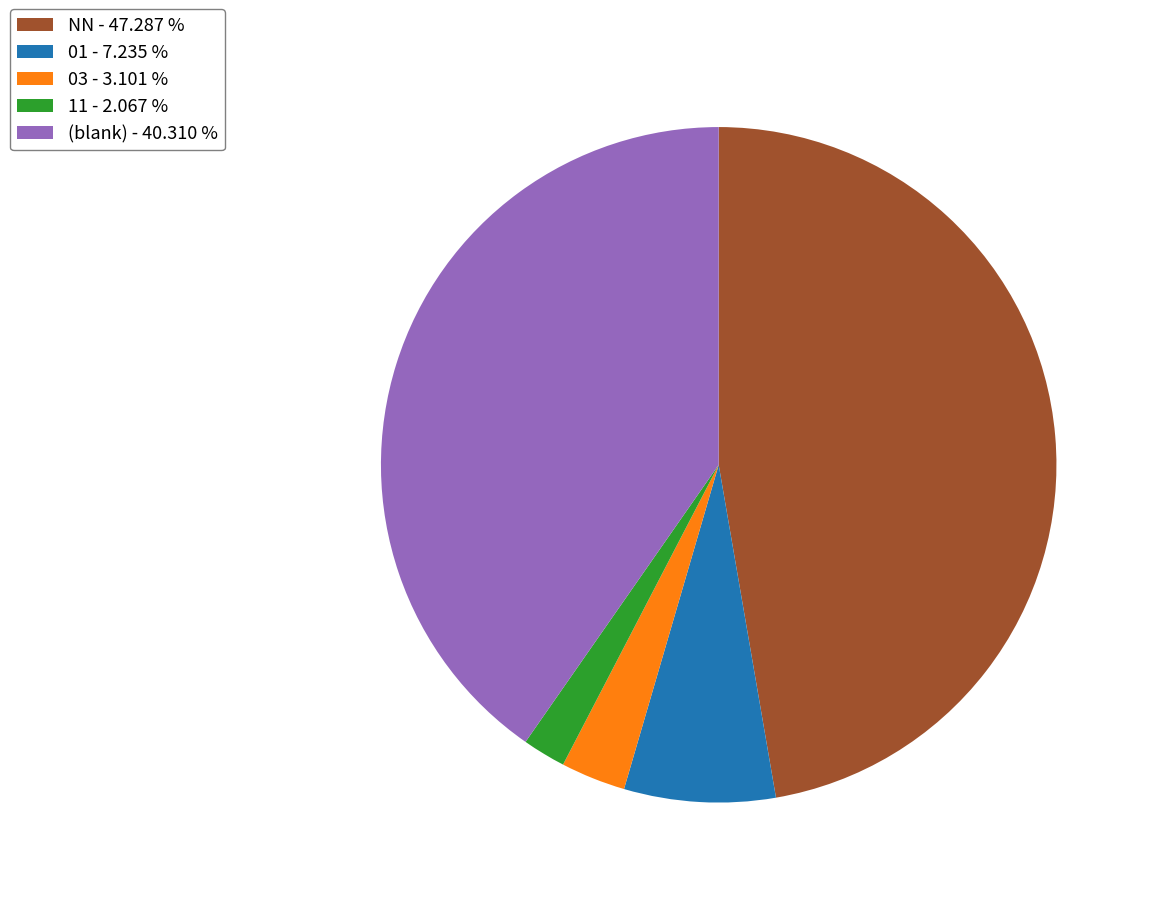

What is the ratio of the value at 03 - 3.101 % to the value at 11 - 2.067 %?

1.5